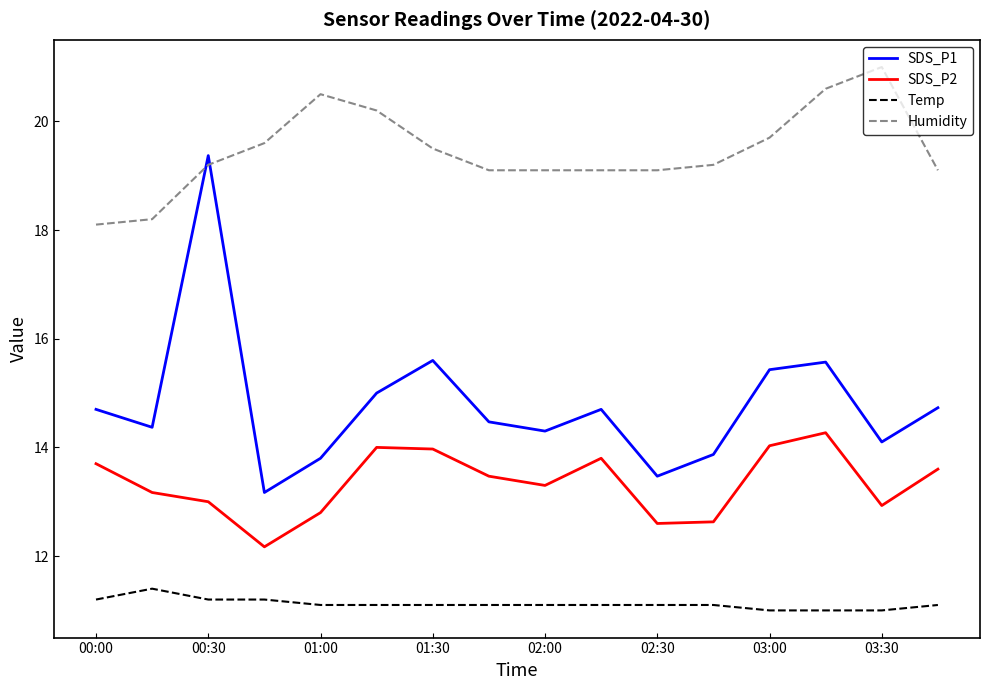

What is the minimum value shown in the chart?

11.0